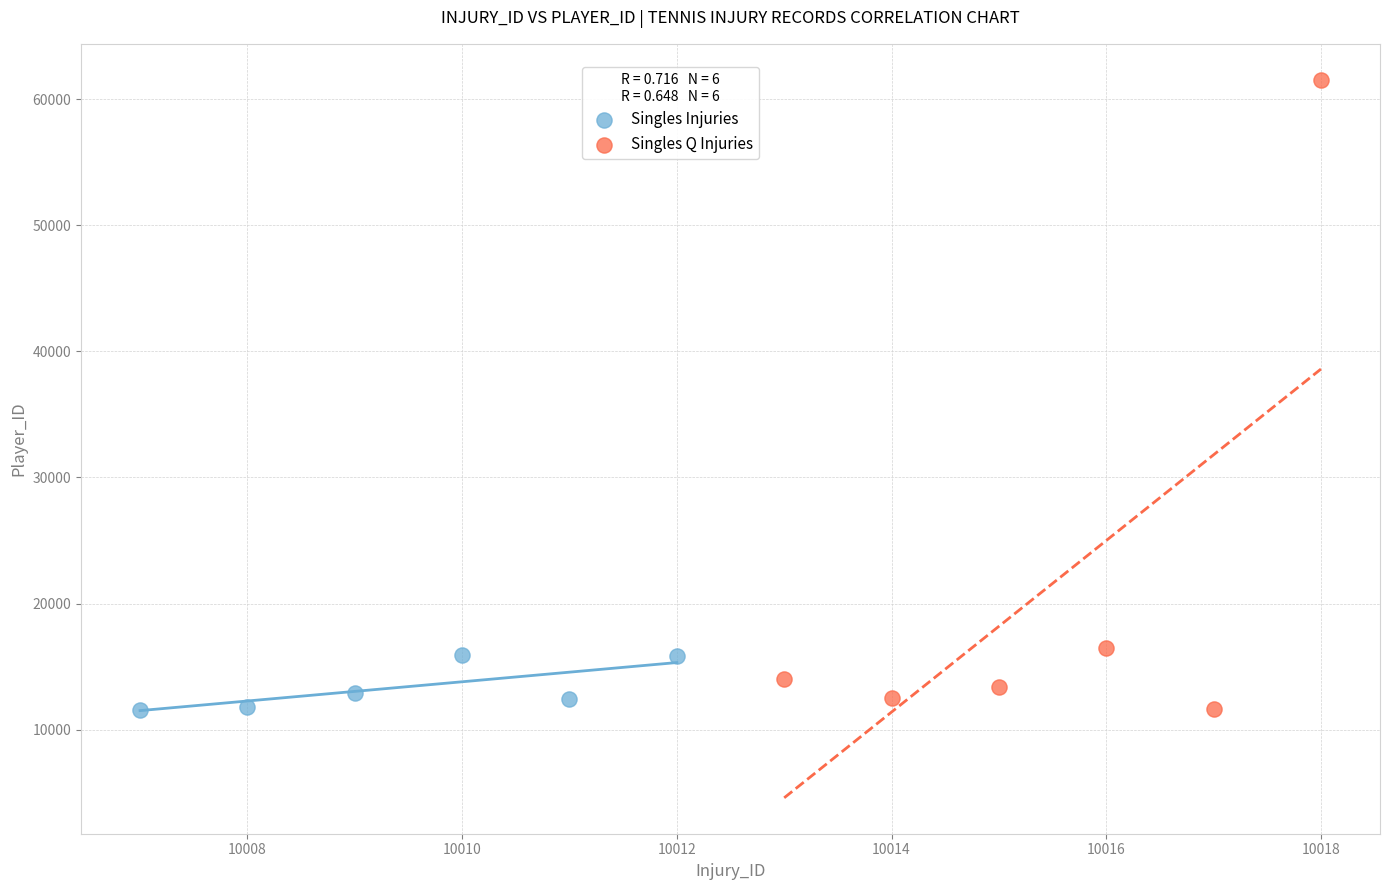

Which series has the widest spread of Y values?

Singles Q Injuries